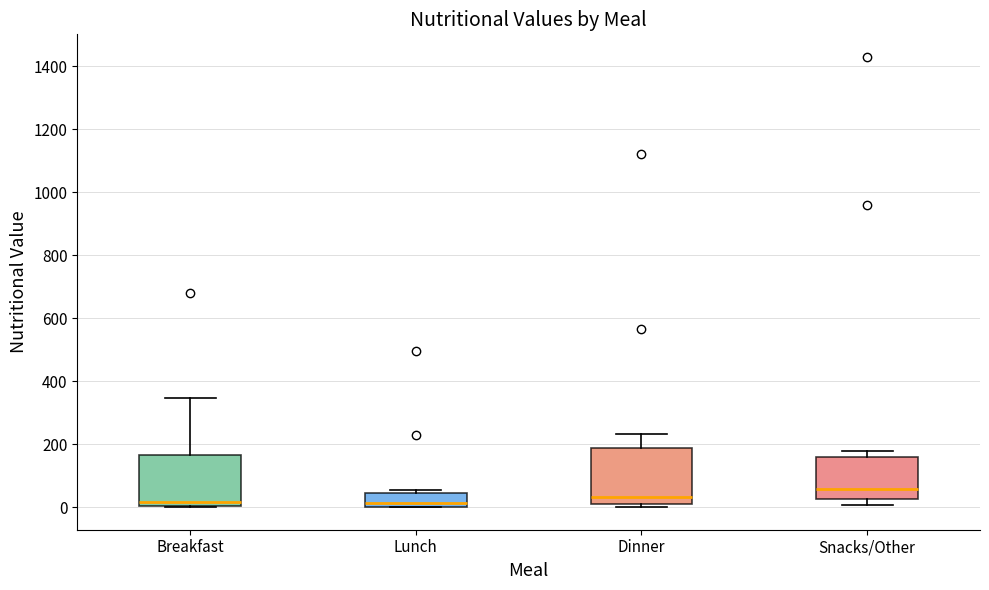

Reading left to right, read every box against the y-axis: the position of its median line, the range the box covers, and the ends of its whiskers. The values are not printed on the chart, so give them approximately, as read against the axis.

Breakfast: median 20, box 0 to 160, whiskers 0 to 340
Lunch: median 20, box 0 to 40, whiskers 0 to 60
Dinner: median 40, box 20 to 180, whiskers 0 to 240
Snacks/Other: median 60, box 20 to 160, whiskers 0 to 180